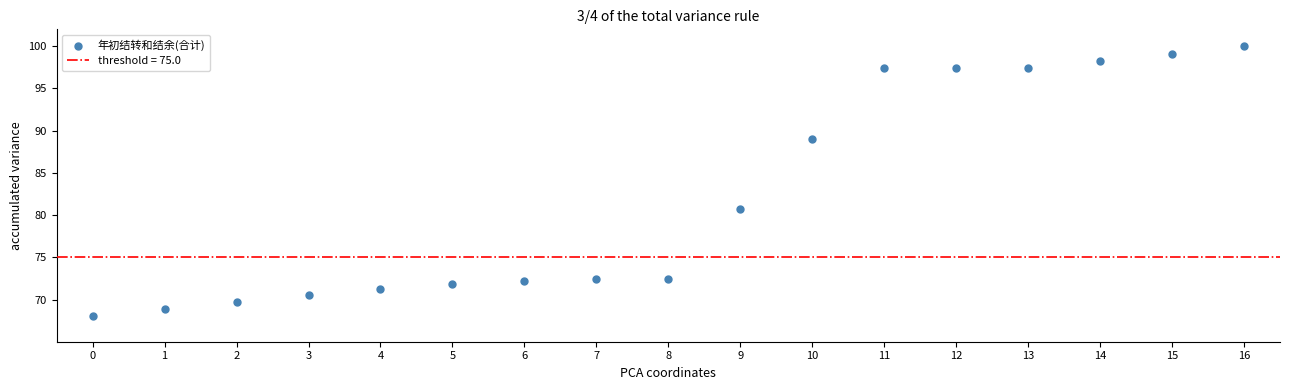

What Y value in the scatter plot is closest to 84?

80.8